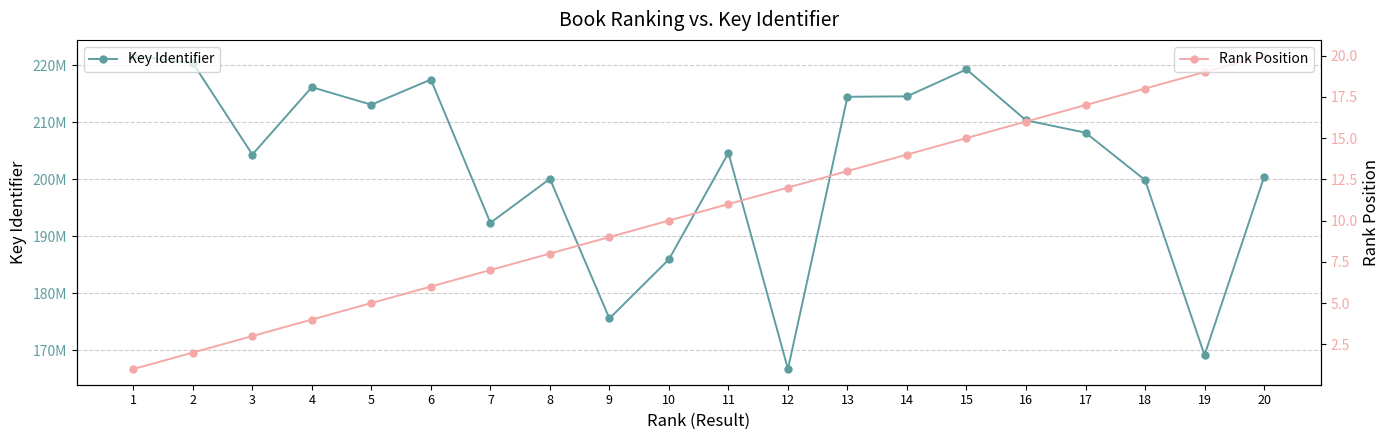

Does the chart have visible grid lines?

Yes